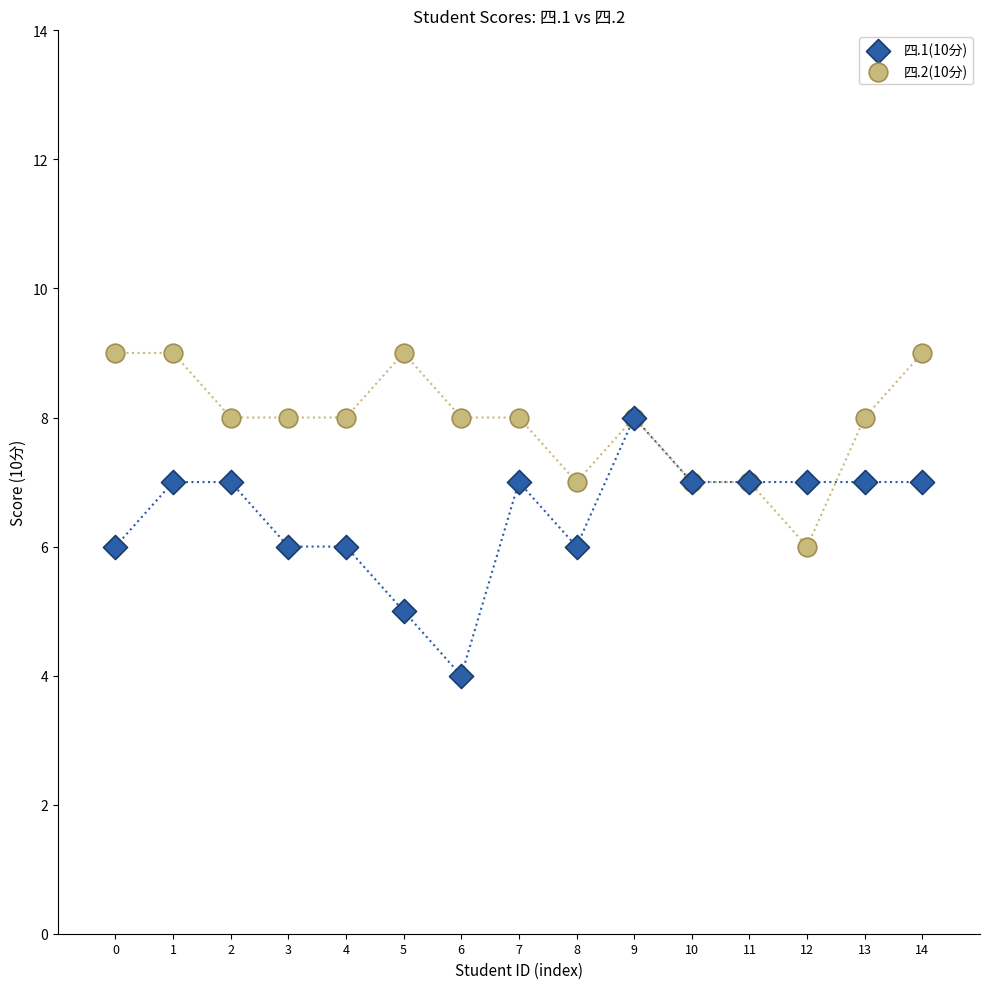

What are all the series names shown in the legend?

四.1(10分), 四.2(10分)